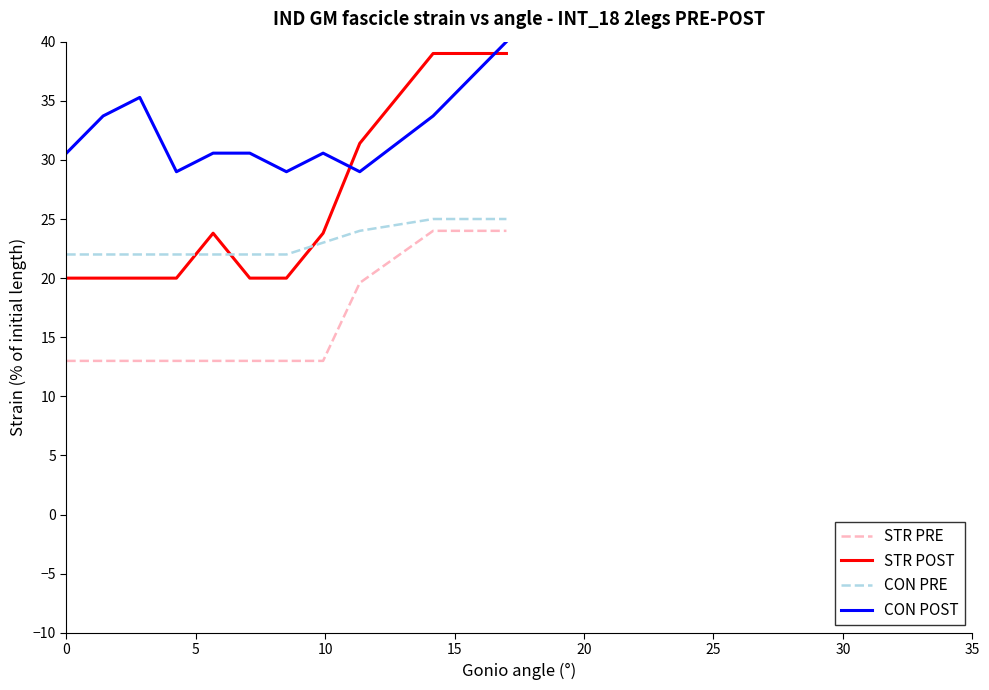

Reading left to right, transcribe all the data shown in this chart.

STR PRE: 13.0	13.0	13.0	13.0	13.0	13.0	13.0	13.0	19.6	24.0	24.0
STR POST: 20.0	20.0	20.0	20.0	23.8	20.0	20.0	23.8	31.4	39.0	39.0
CON PRE: 22.0	22.0	22.0	22.0	22.0	22.0	22.0	23.0	24.0	25.0	25.0
CON POST: 30.6	33.7	35.3	29.0	30.6	30.6	29.0	30.6	29.0	33.7	40.0